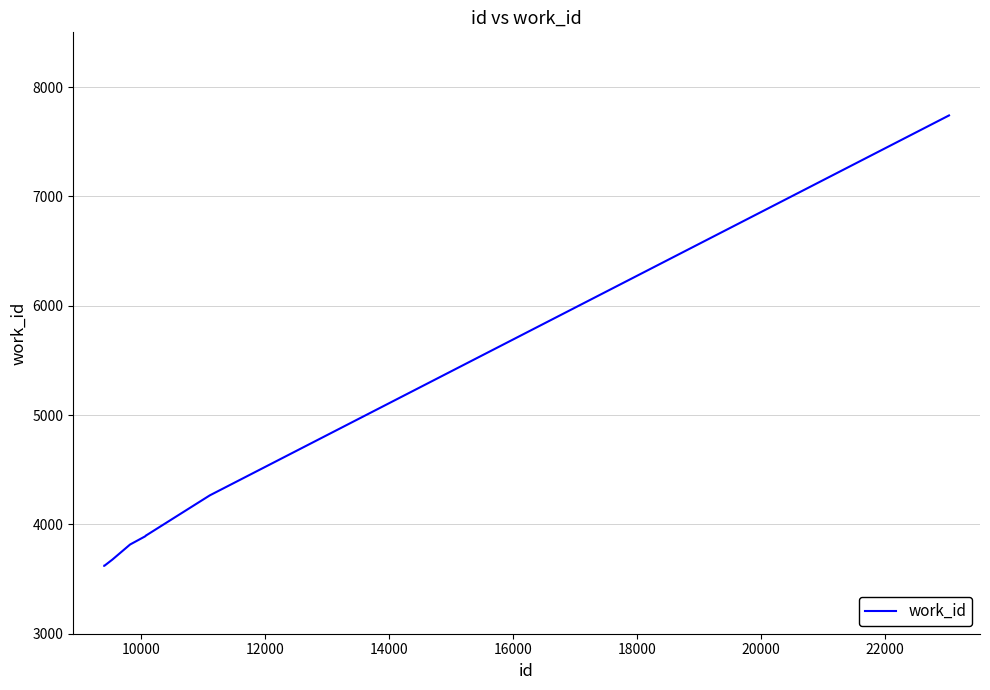

What is the difference between the maximum and minimum values?

4119